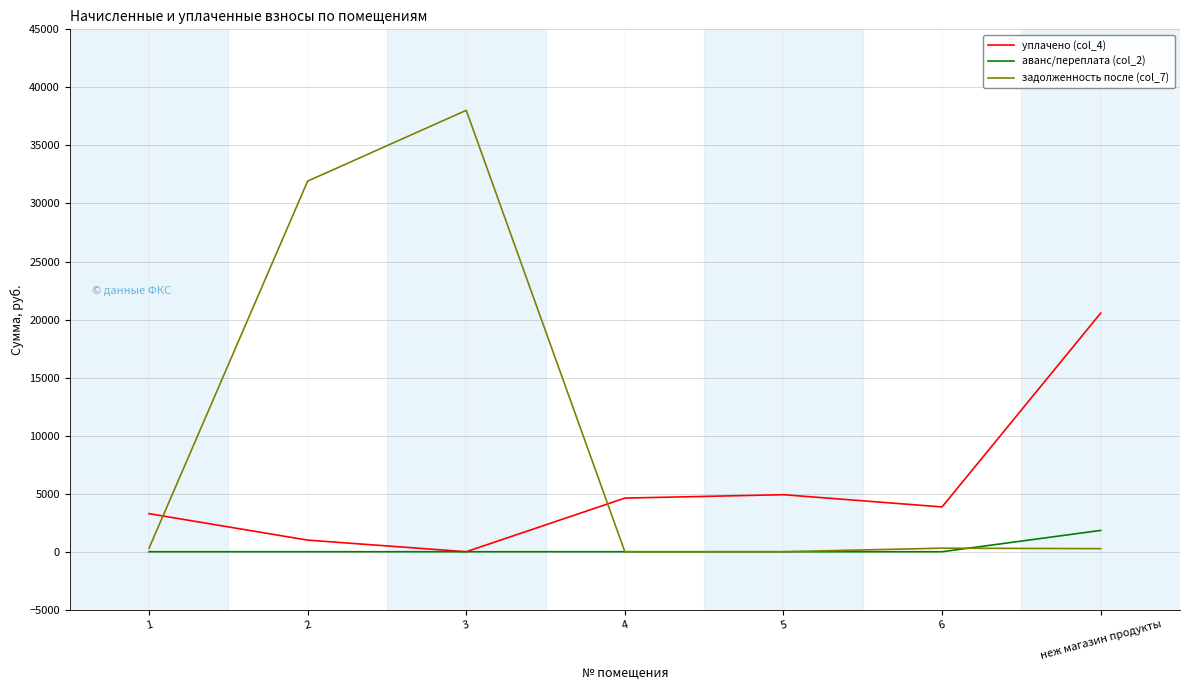

Is the value of задолженность после (col_7) at 6 greater than the value of уплачено (col_4) at 1?

No